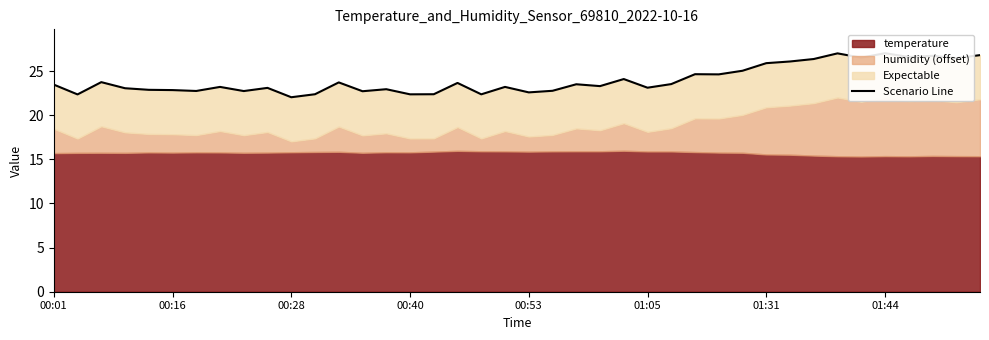

How many lines are shown in the chart?

1